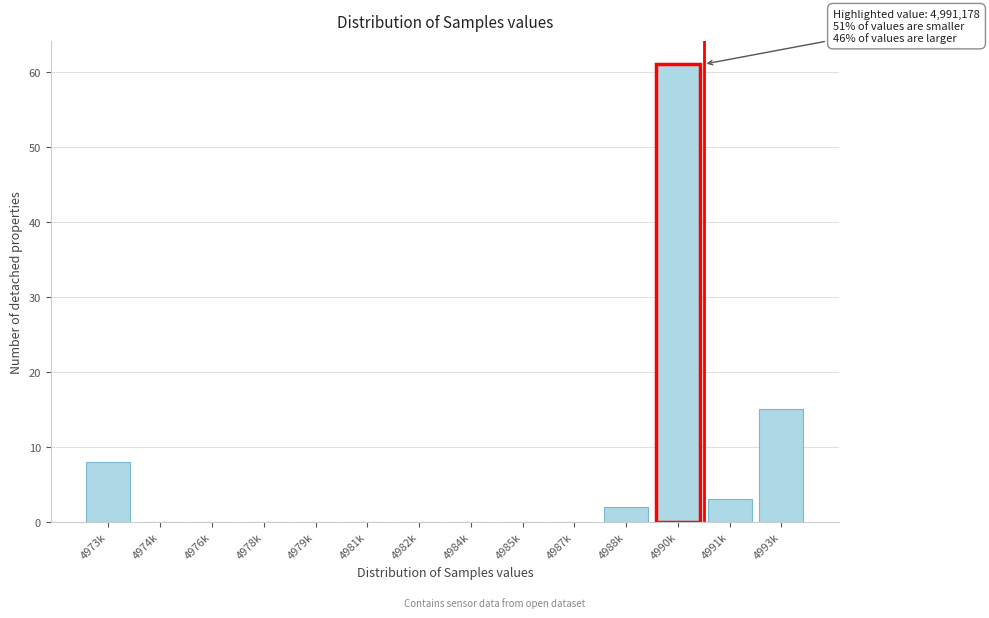

Reading left to right, transcribe all the data shown in this chart.

4973k=8	4974k=0	4976k=0	4978k=0	4979k=0	4981k=0	4982k=0	4984k=0	4985k=0	4987k=0	4988k=2	4990k=61	4991k=3	4993k=15